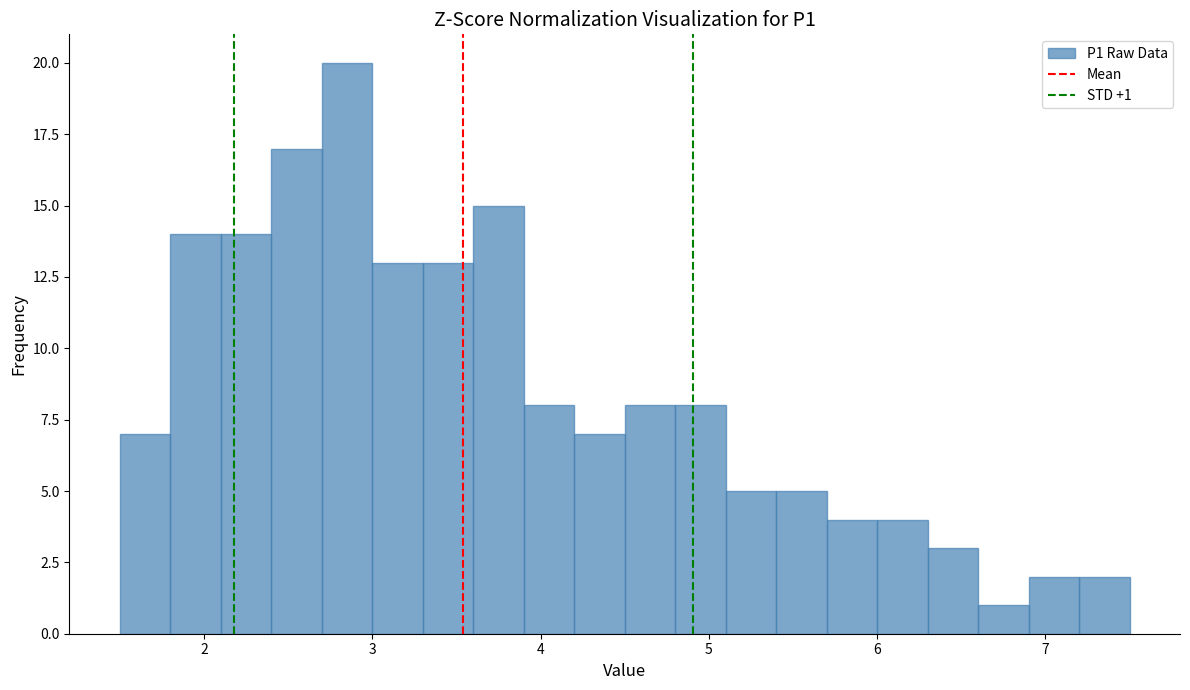

Around what value on the x-axis is the tallest bar? Give the approximate position of its centre, as read against the axis.

2.9